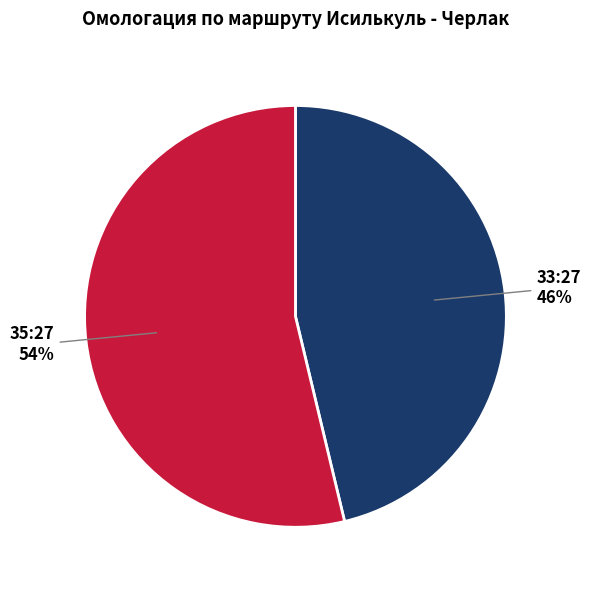

Which slice is the smallest?

33:27